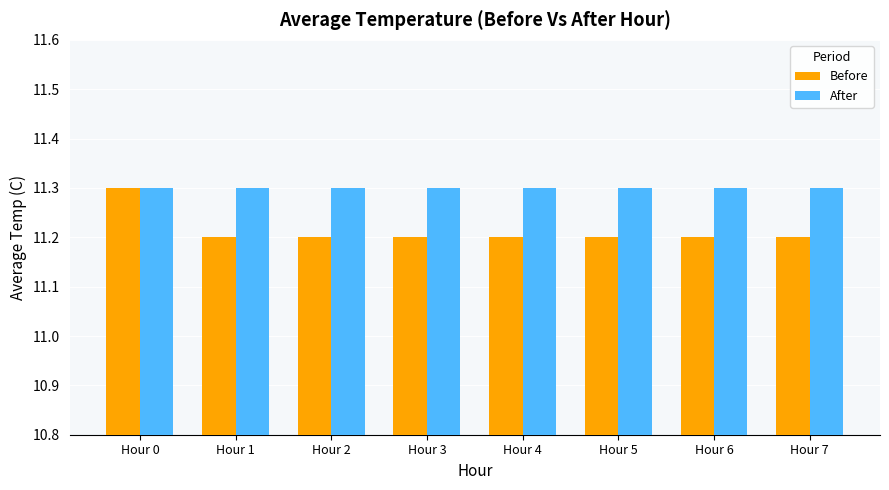

What is the minimum value for Before?

11.2